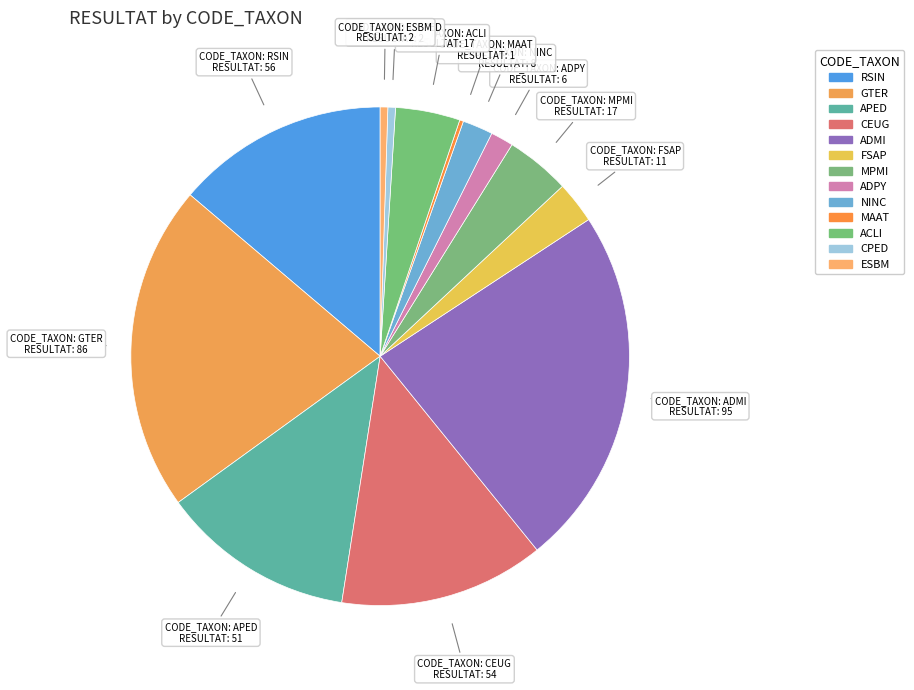

Rank the categories by value from lowest to highest.

MAAT, CPED, ESBM, ADPY, NINC, FSAP, MPMI, ACLI, APED, CEUG, RSIN, GTER, ADMI